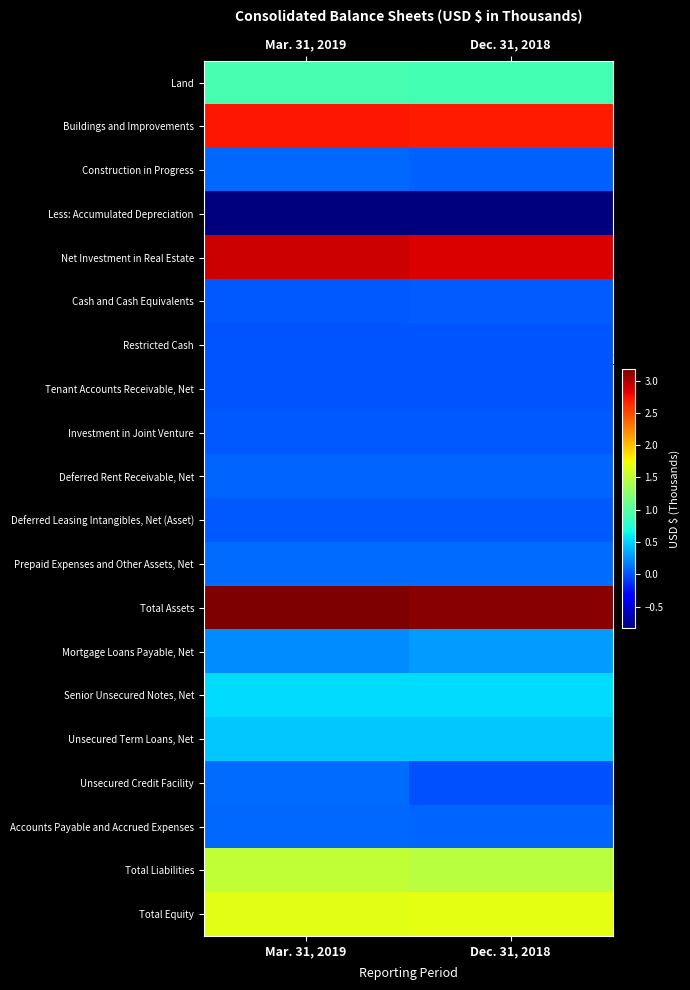

What is the total value across all series at Dec. 31, 2018?

13666381